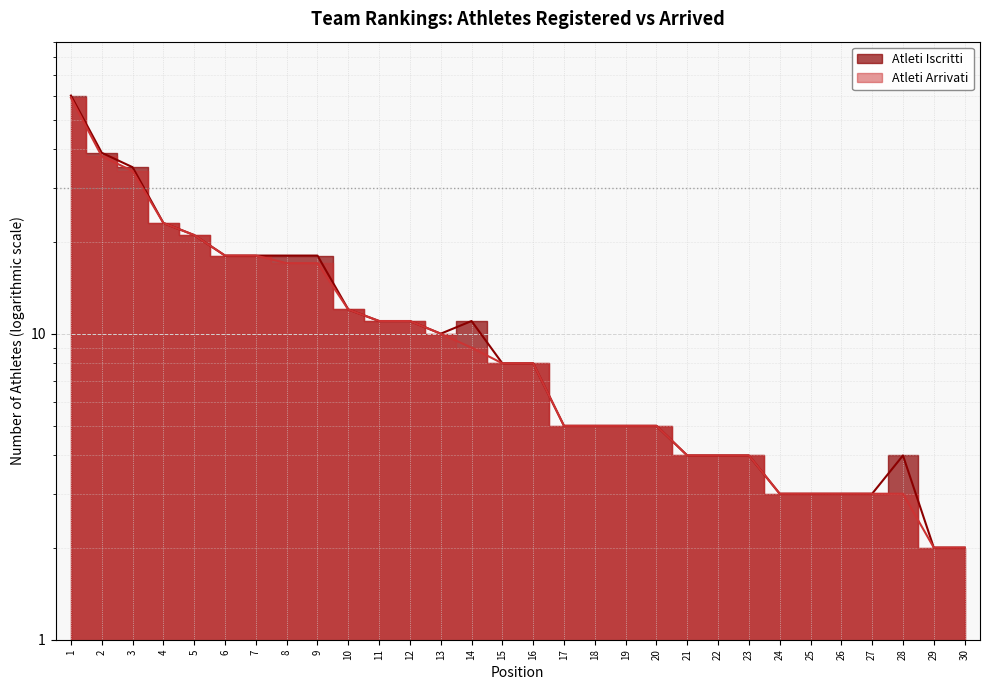

What is the approximate value of Atleti Iscritti at 3, to the nearest 5?

35